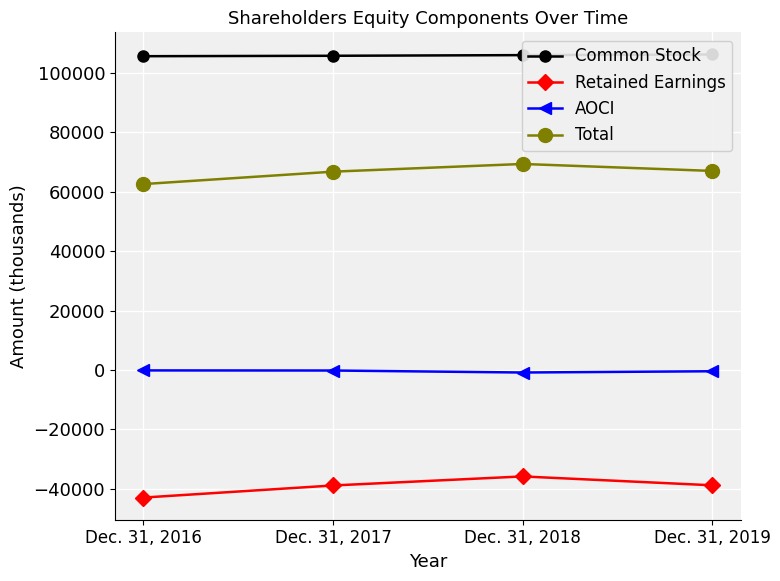

Read the Total value at Dec. 31, 2019.

66994